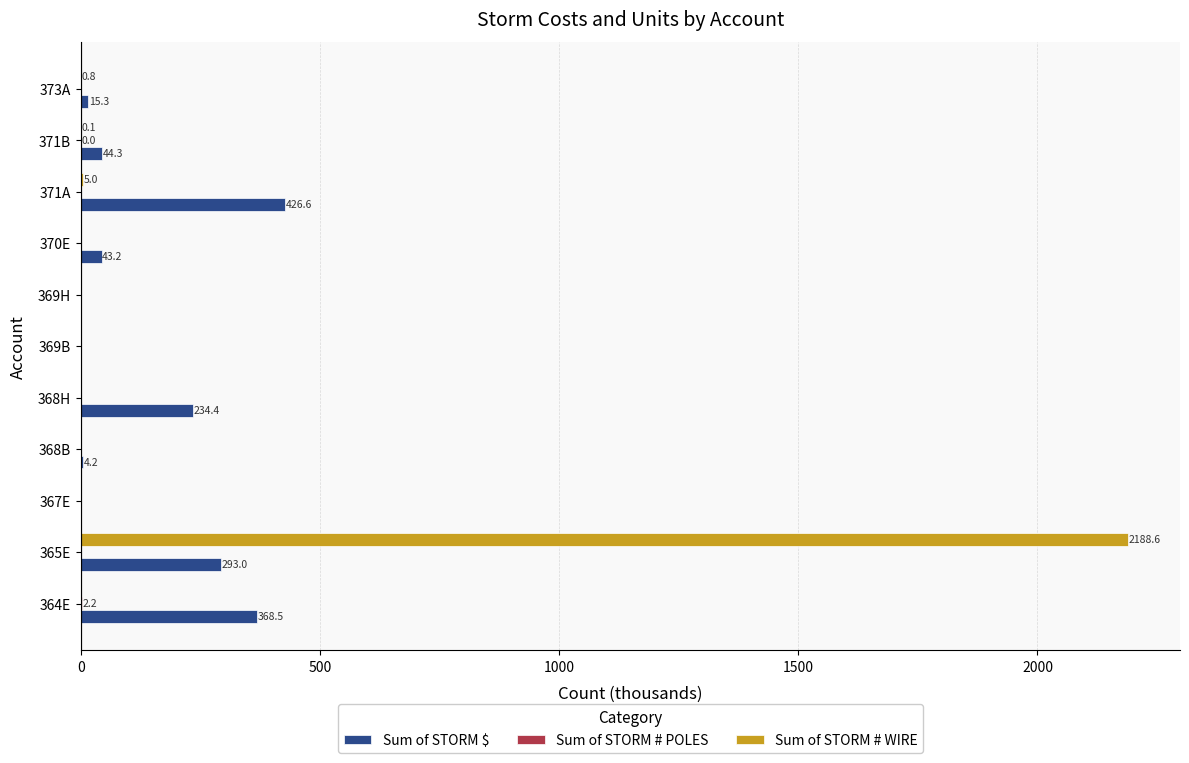

At which label does Sum of STORM # WIRE reach its peak?

365E